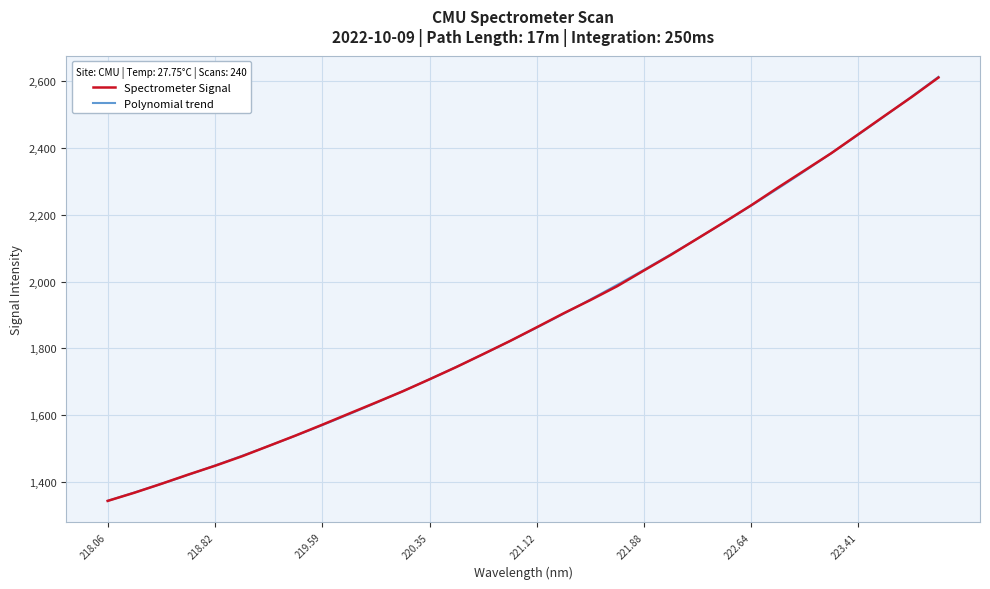

Which has a higher value, 218.2508 or 222.263?

222.263